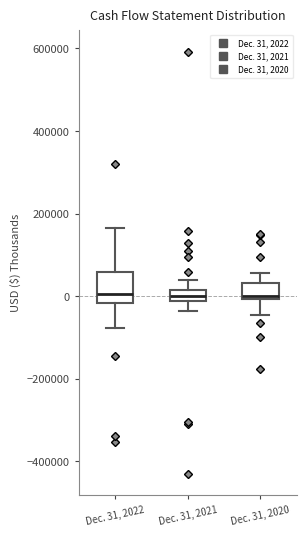

Which box is the tallest, from its lower edge to its upper edge?

Dec. 31, 2022